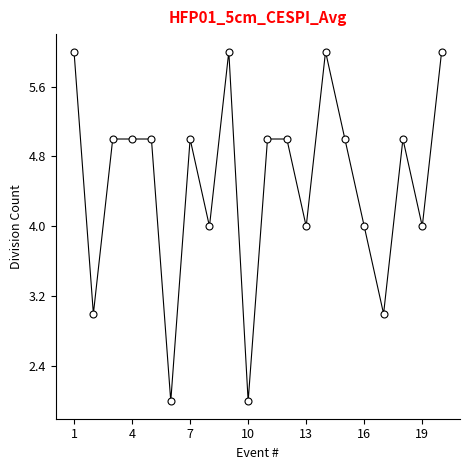

Count the values in the range 4 to 5.

12